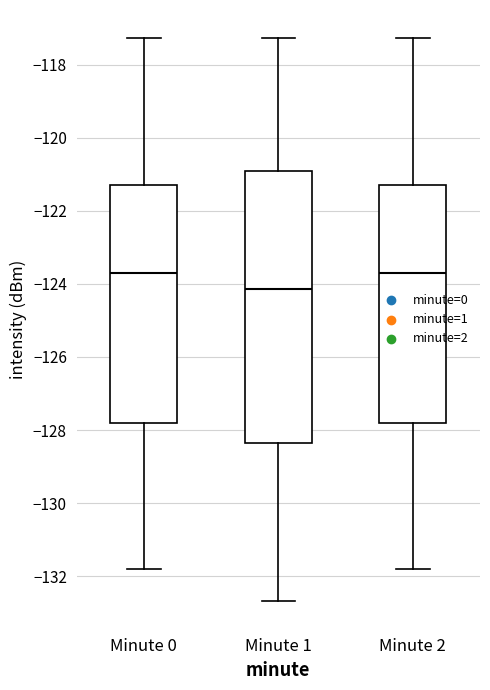

Which box's median line is the lowest?

Minute 1